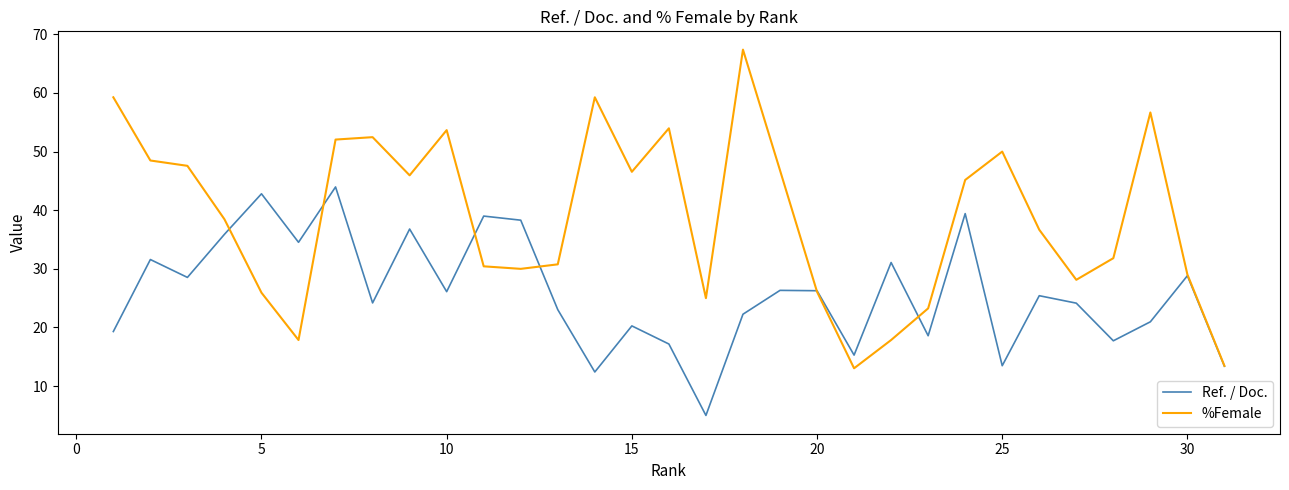

In %Female, how many points are lower than both neighbors (excluding endpoints)?

7